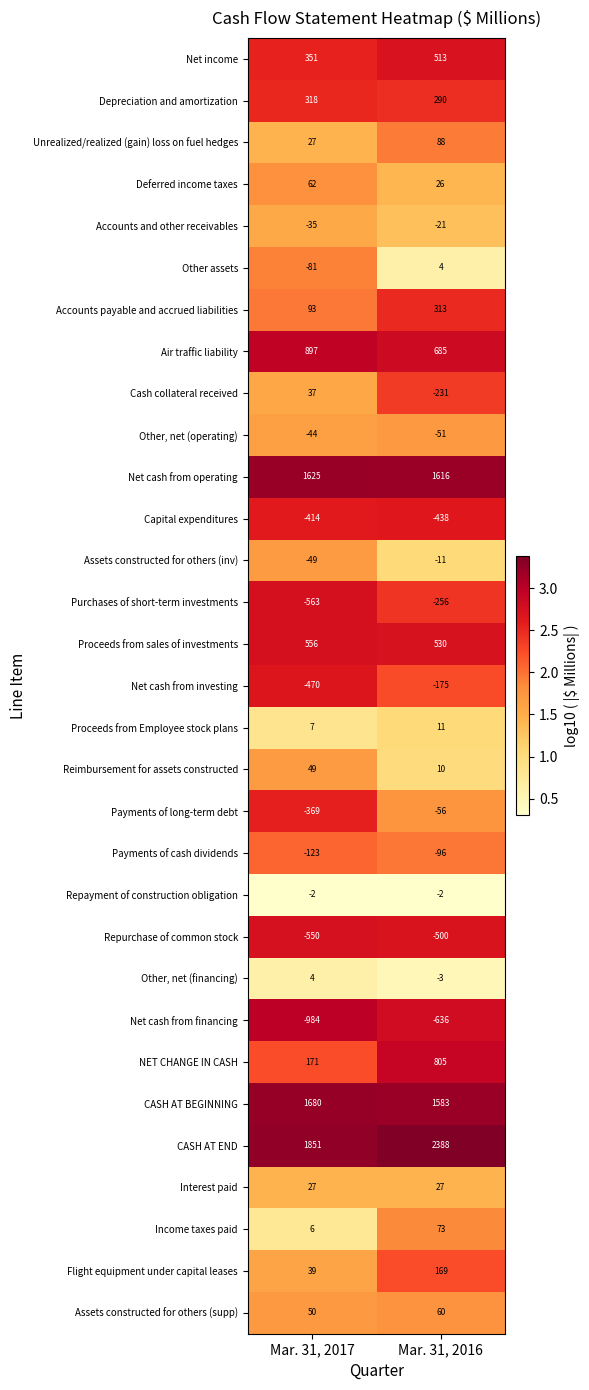

What is the sum of all Air traffic liability values?

1582